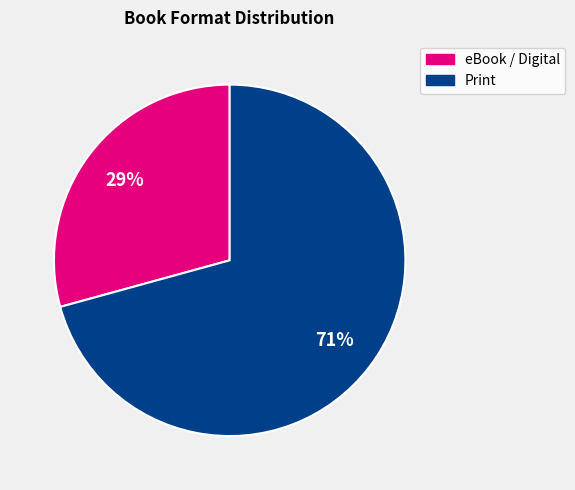

Is there a majority slice in this chart?

Yes